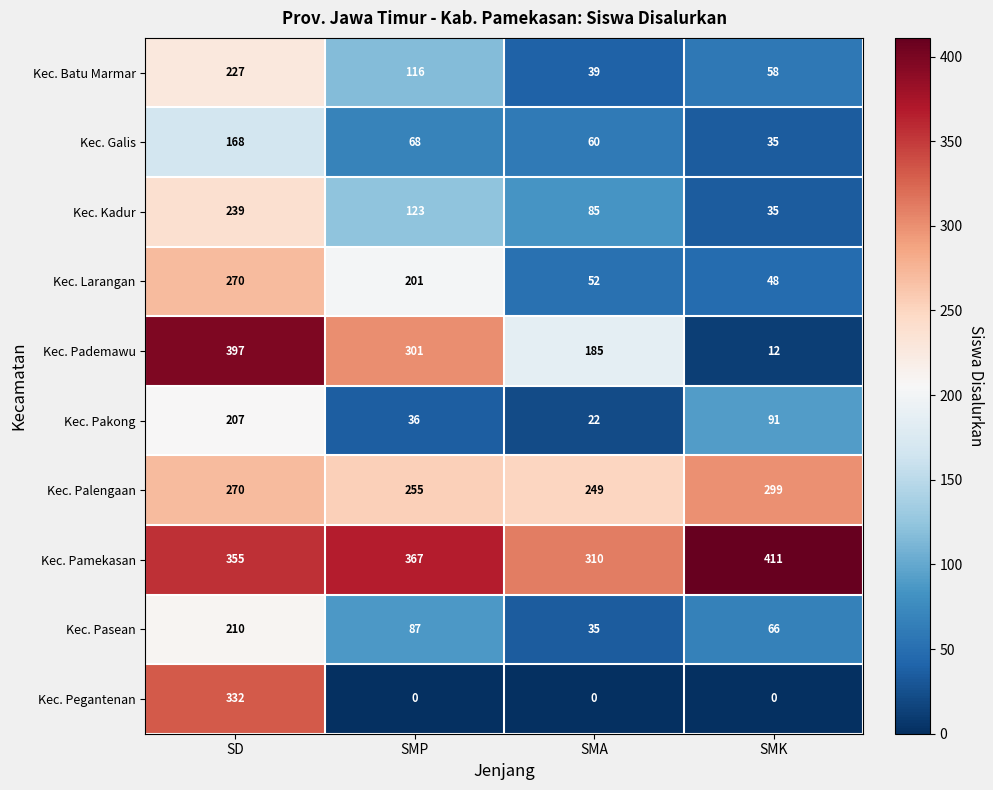

Which series has the largest range (max minus min)?

Kec. Pademawu